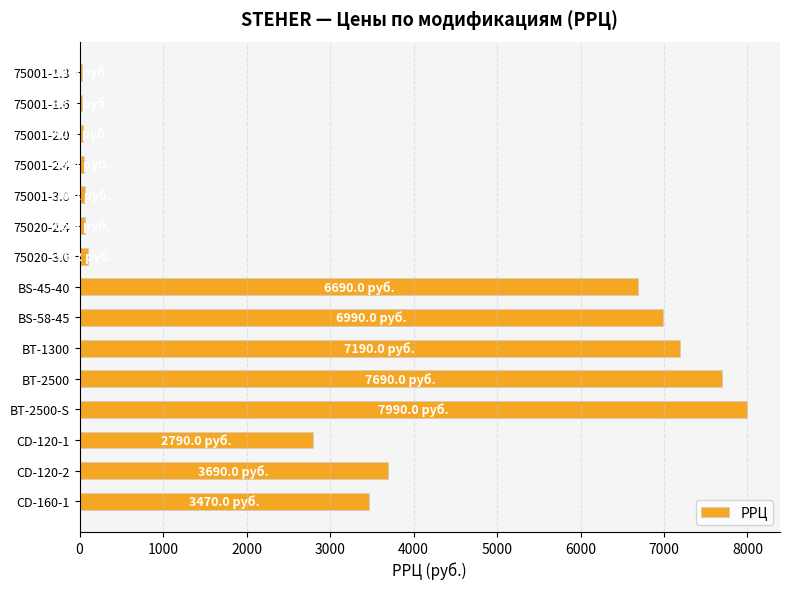

How many bars are there in total?

15